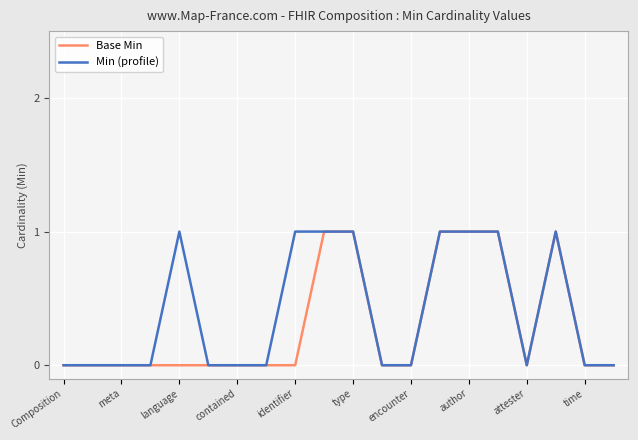

What are all the series names shown in the legend?

Base Min, Min (profile)